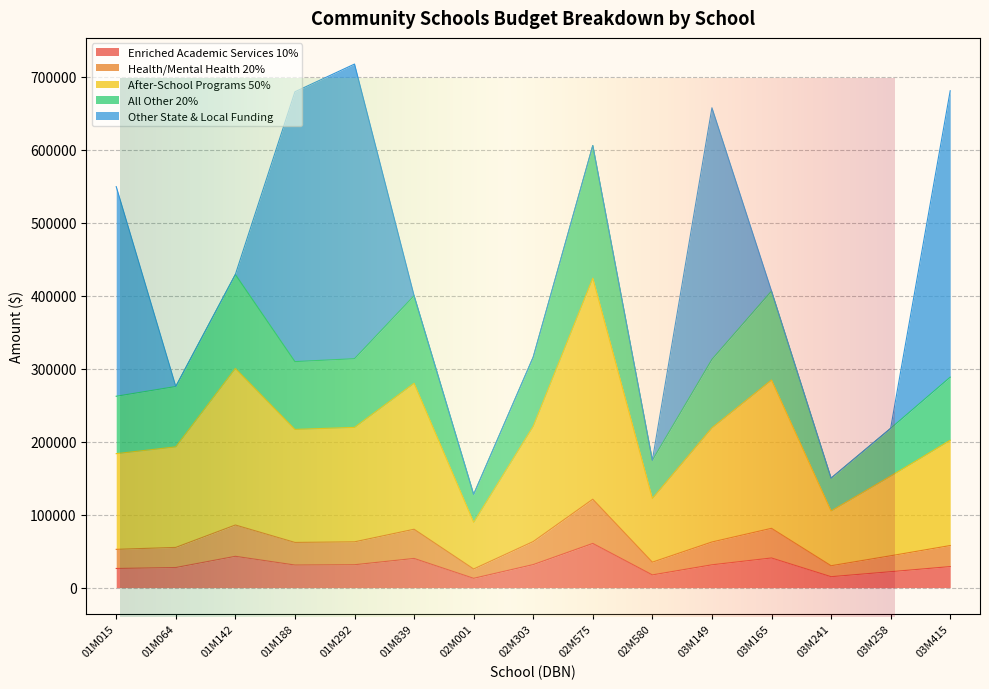

True or false: Health/Mental Health 20% and After-School Programs 50% cross at least once.

False